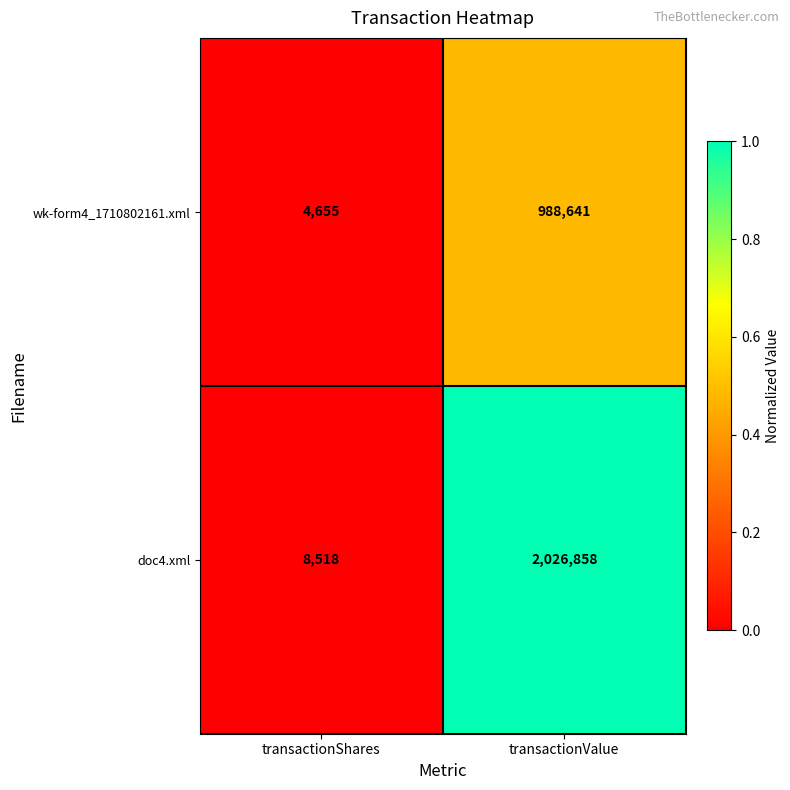

What is the sum of the wk-form4_1710802161.xml values at transactionValue and transactionShares?

993296